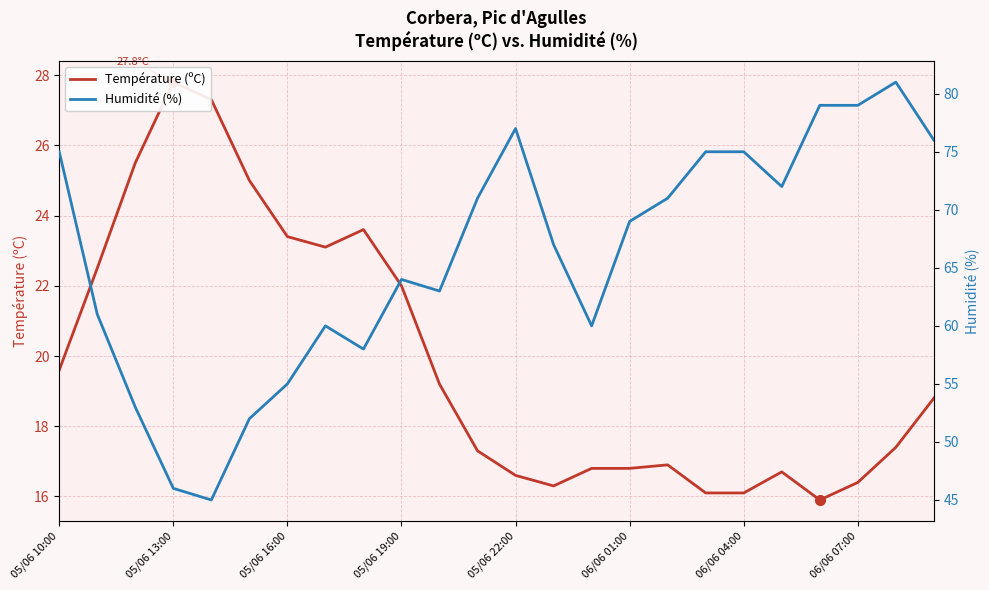

The Humidité (%) series shows 67.0 at 13. True or false?

True